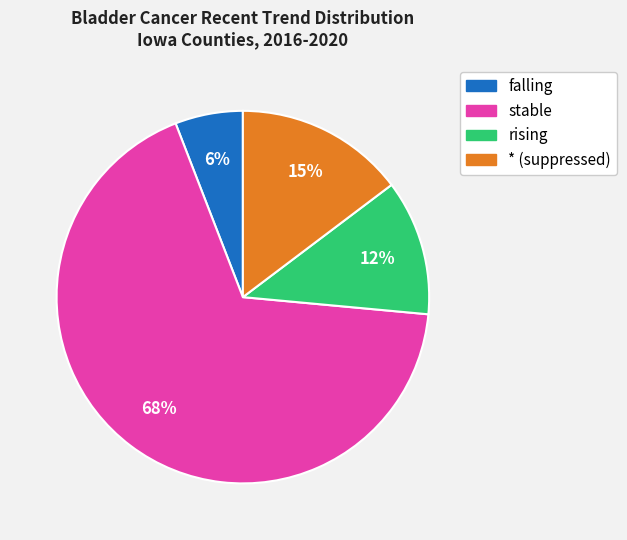

To the nearest percent, what portion does * (suppressed) represent?

15%